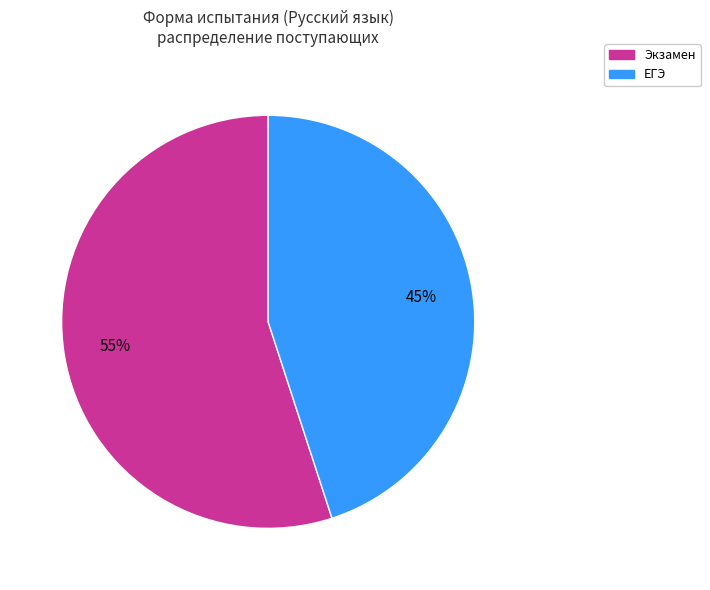

Is there a majority slice in this chart?

Yes